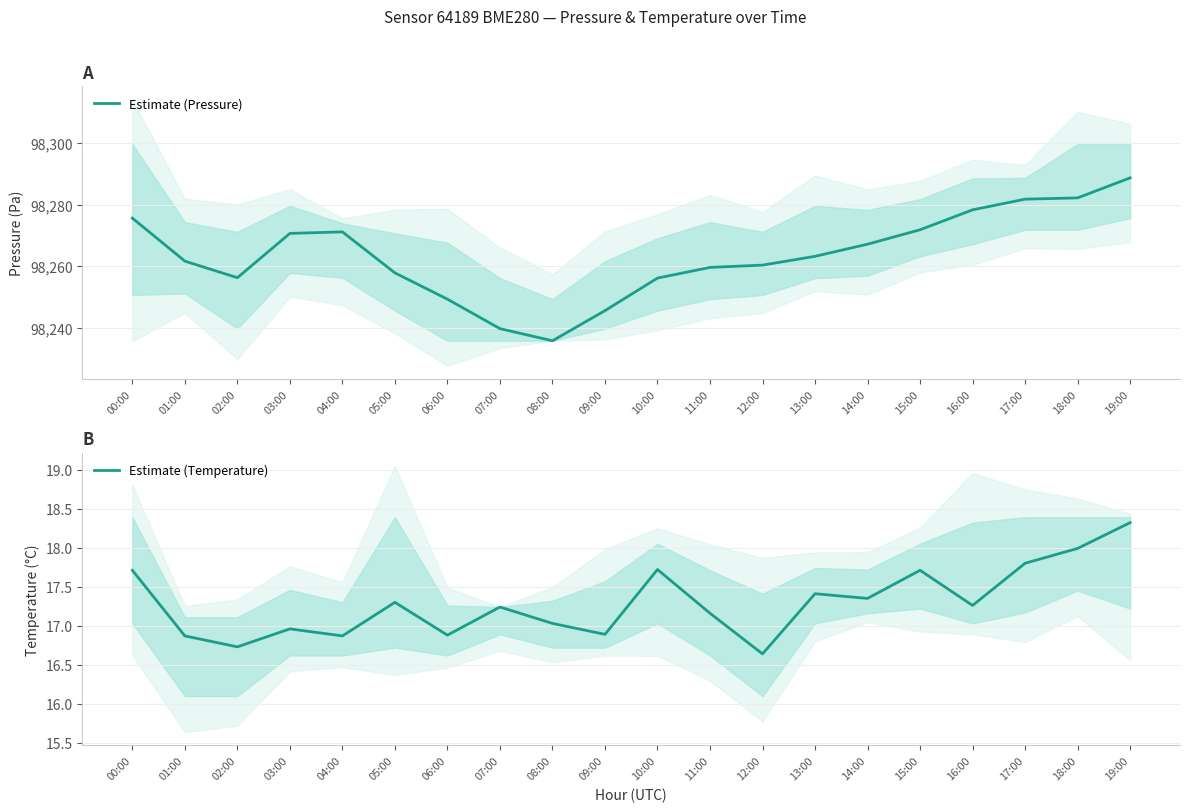

Where is the first local maximum for Estimate (Pressure)?

04:00